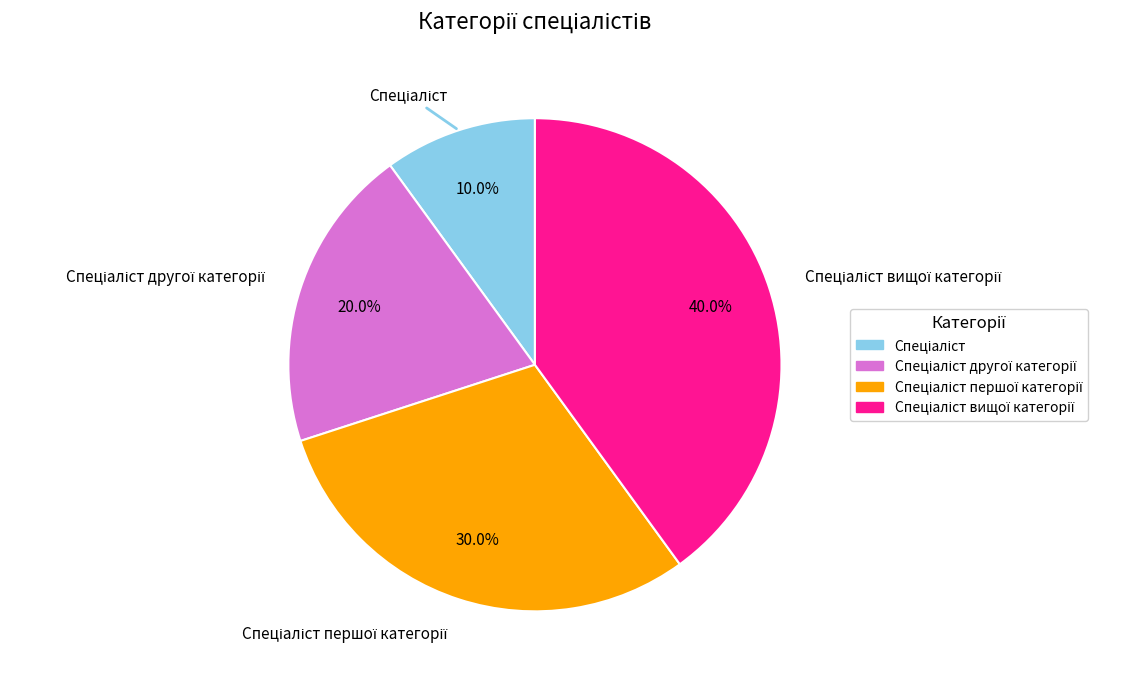

Is there any slice that represents more than half of the pie?

No